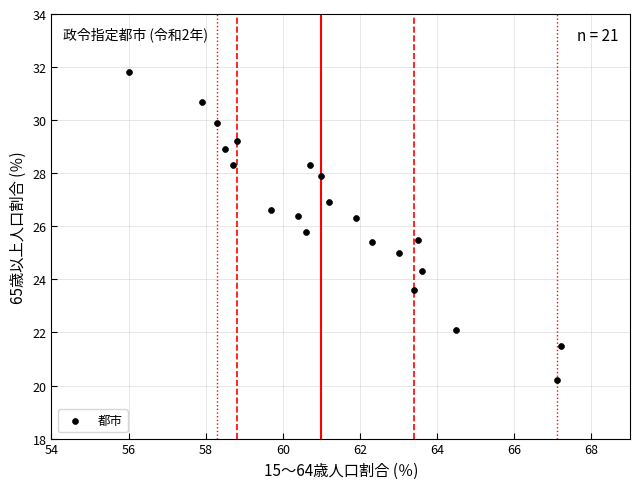

What is the range of Y values (max minus min)?

11.6